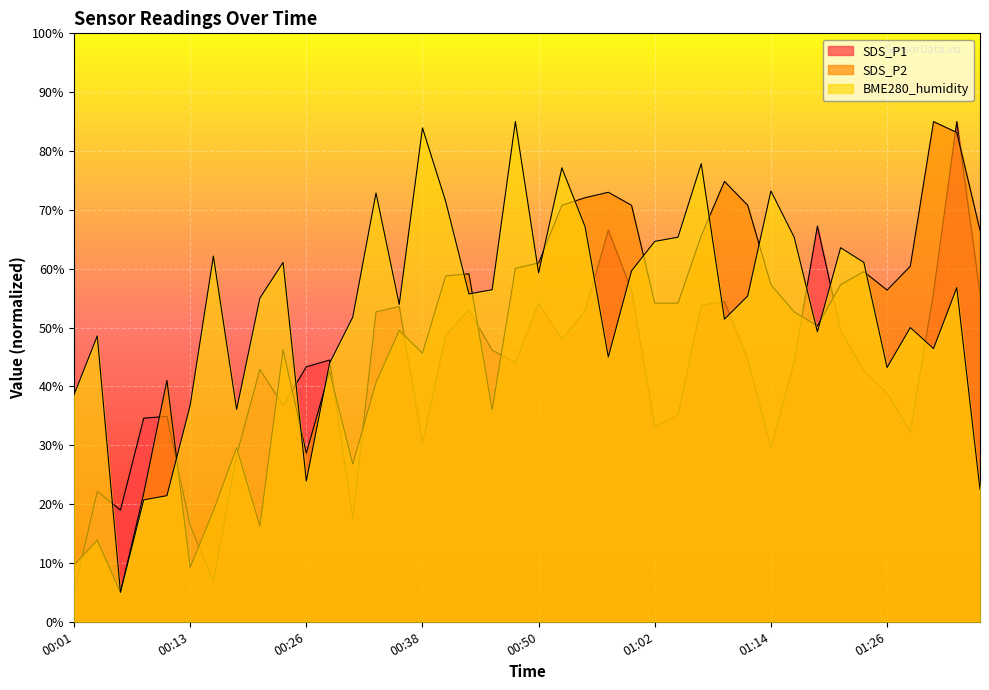

What is the difference between the second highest and second lowest values in the BME280_humidity series?

63.2